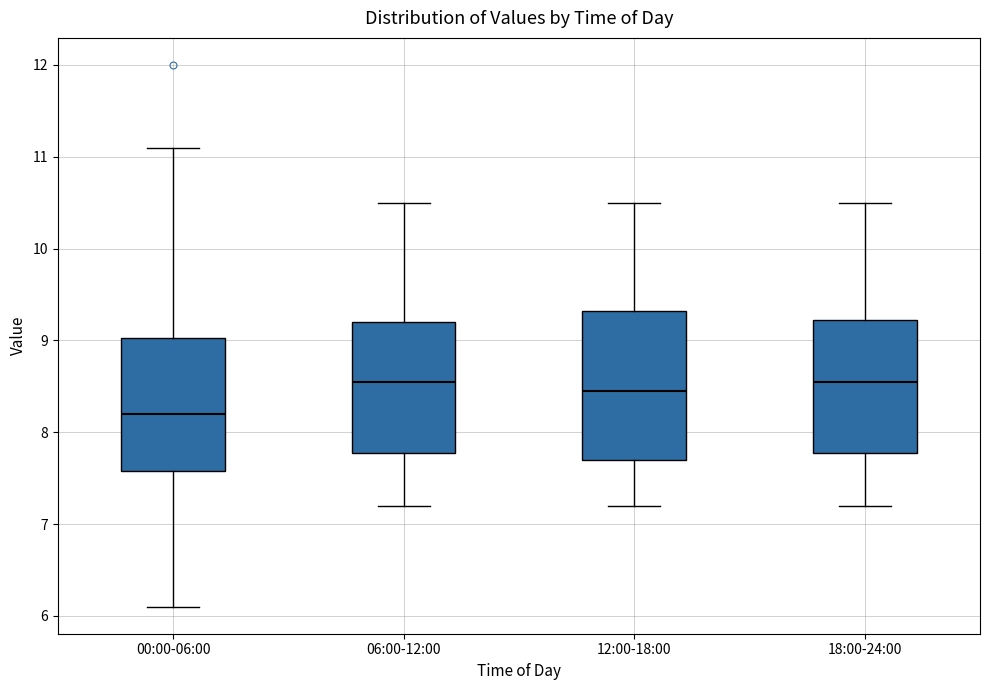

Reading left to right, read every box against the y-axis: the position of its median line, the range the box covers, and the ends of its whiskers. The values are not printed on the chart, so give them approximately, as read against the axis.

00:00-06:00: median 8.2, box 7.6 to 9.0, whiskers 6.1 to 11.1
06:00-12:00: median 8.6, box 7.8 to 9.2, whiskers 7.2 to 10.5
12:00-18:00: median 8.5, box 7.7 to 9.3, whiskers 7.2 to 10.5
18:00-24:00: median 8.6, box 7.8 to 9.2, whiskers 7.2 to 10.5